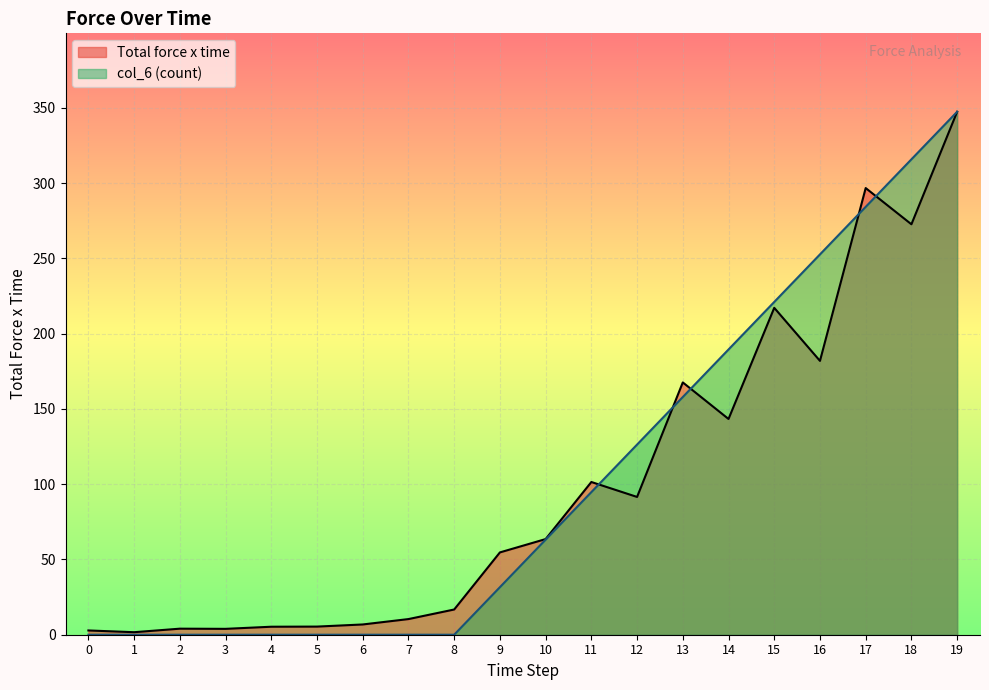

What is the greatest value displayed?

347.3